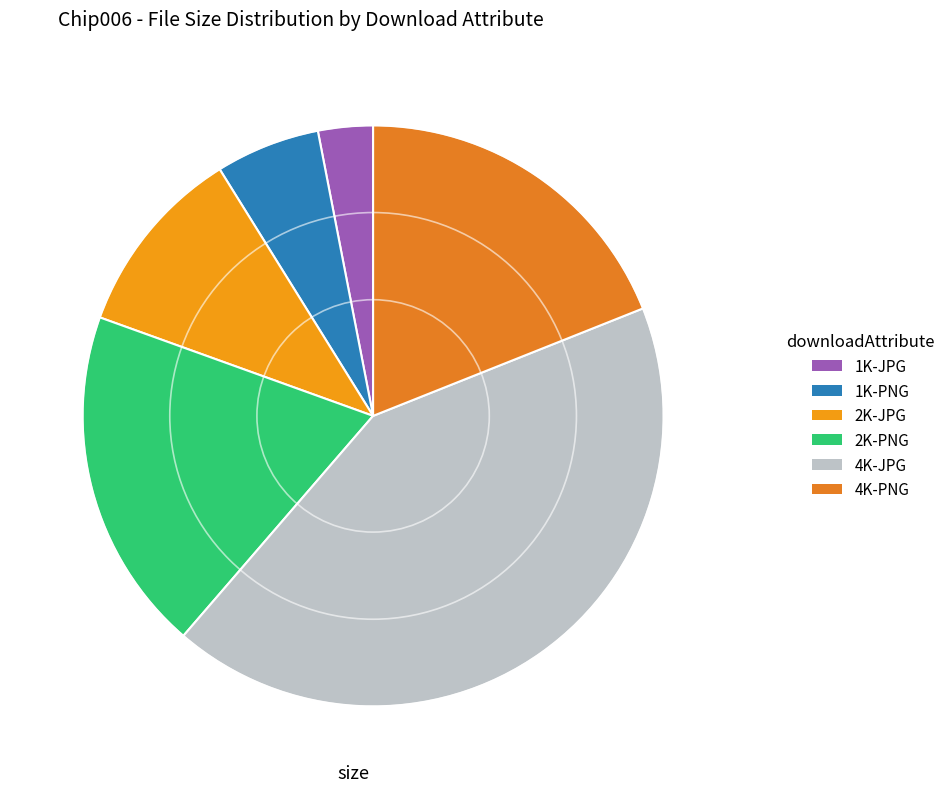

What is the ratio of the value at 4K-PNG to the value at 1K-JPG?

6.2